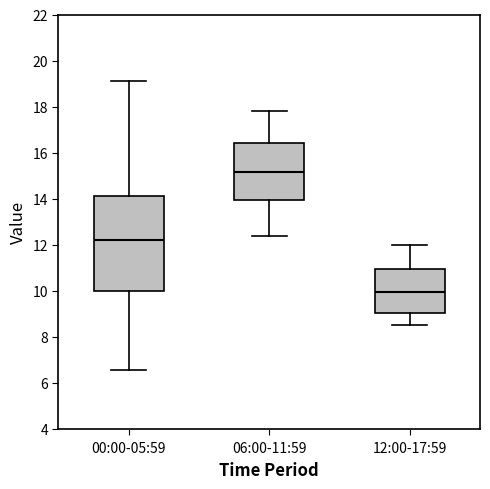

Where does the lower whisker of the box for 00:00-05:59 end on the y-axis? The values are not printed on the chart, so give them approximately, as read against the axis.

6.6